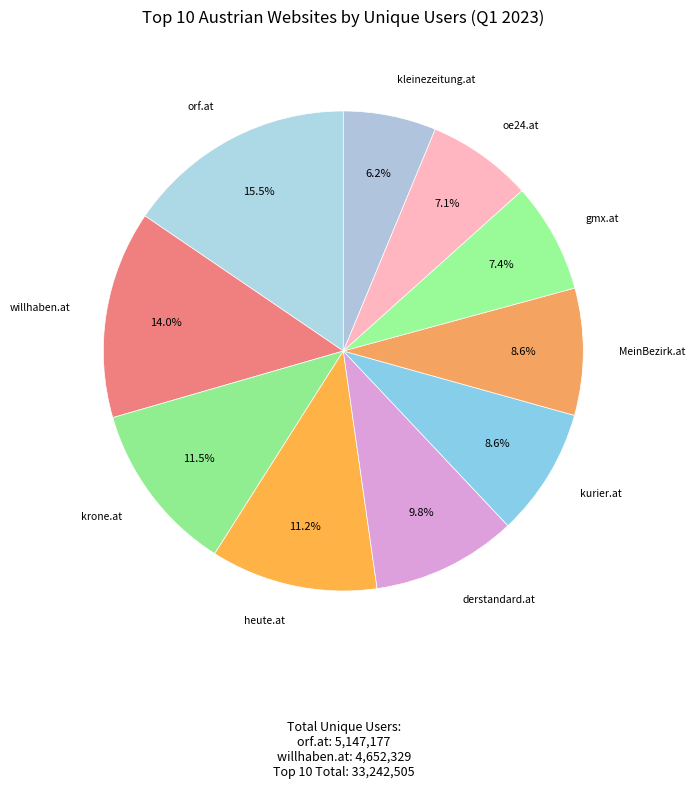

How many slices are in this pie chart?

10